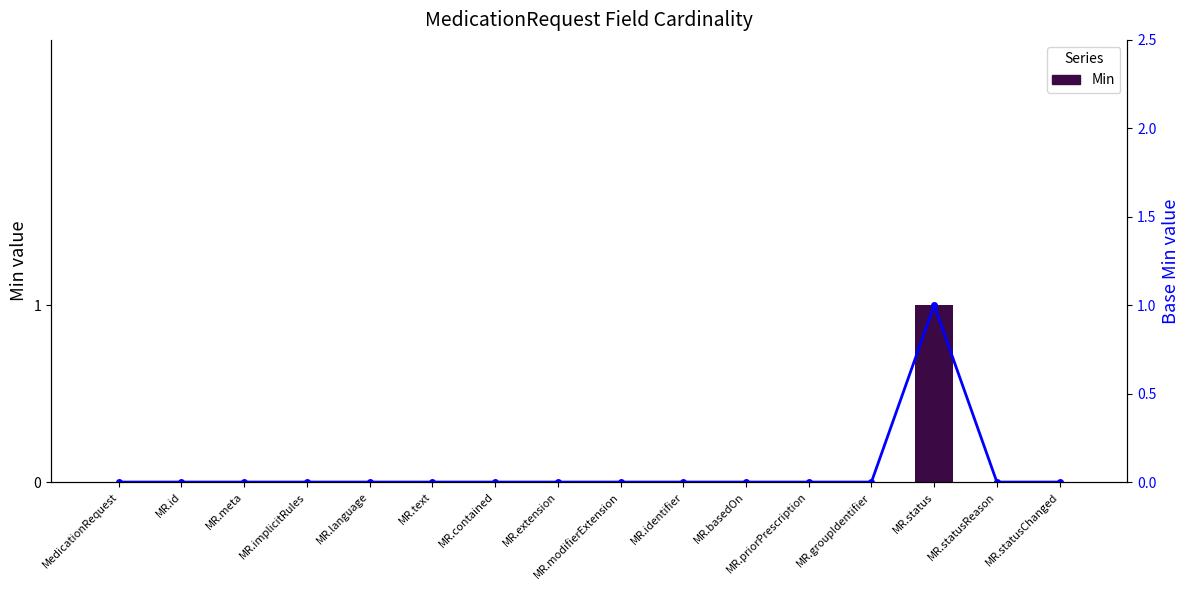

What is the label of the 5th bar from the right?

MR.priorPrescription